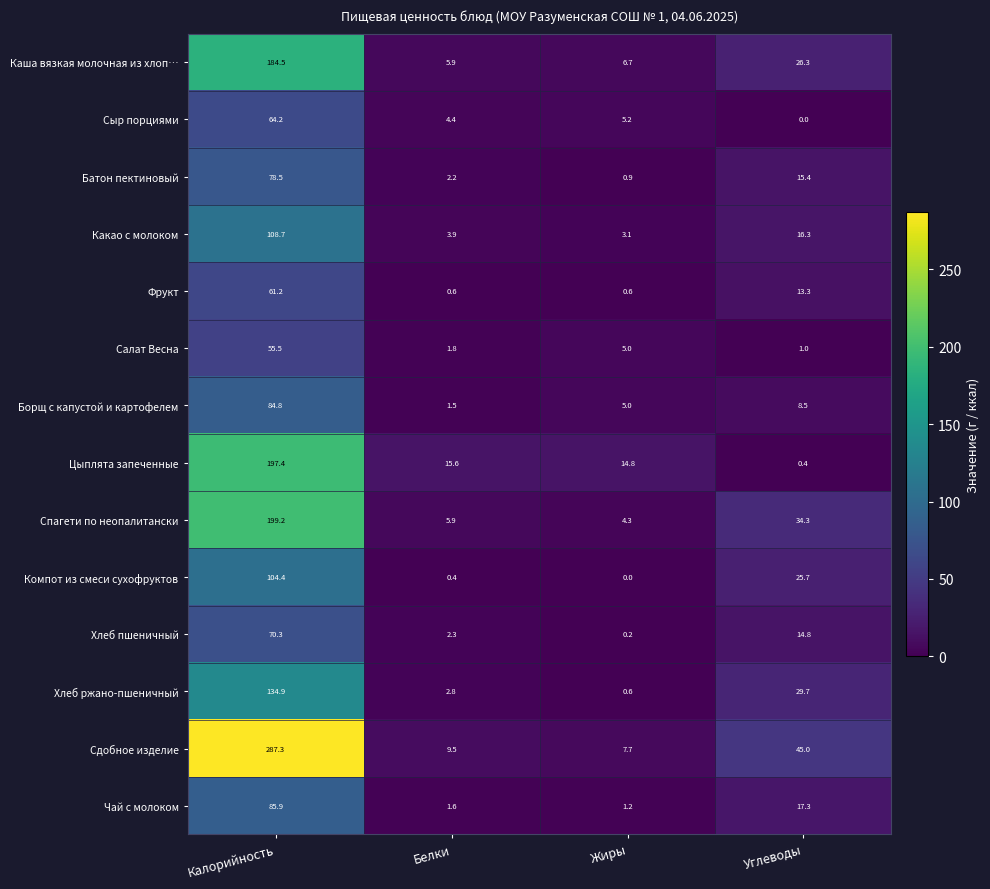

Which series has the largest total across all categories?

Сдобное изделие